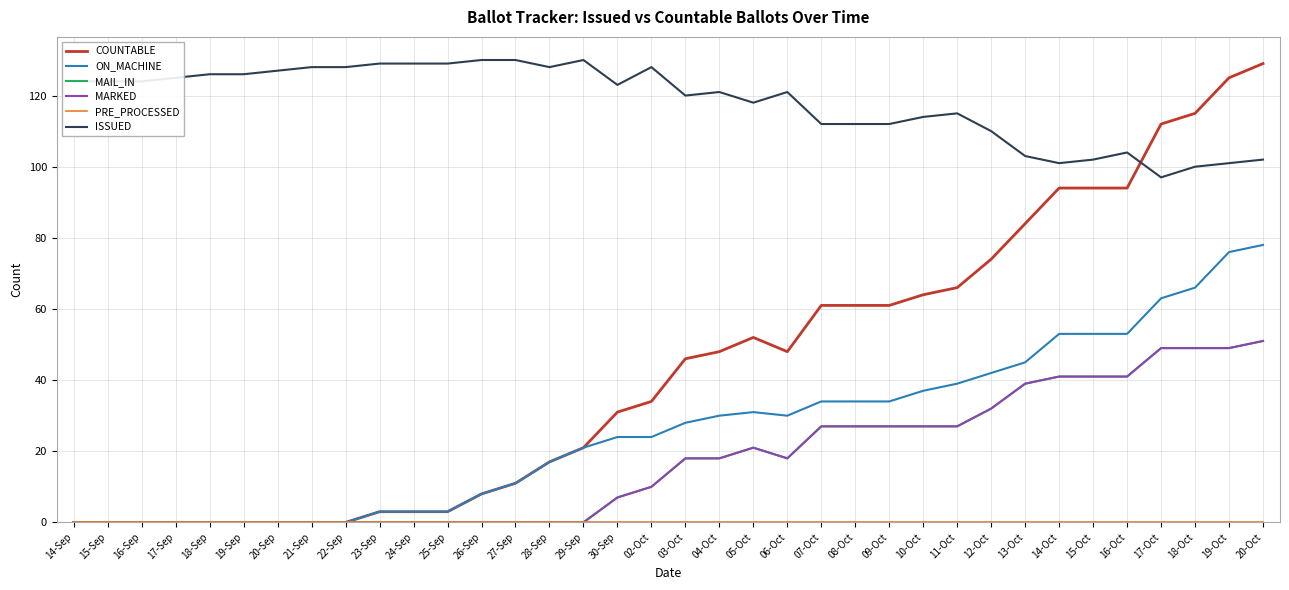

Reading left to right, what are all the values shown in this chart?

COUNTABLE: 14-Sep=0	15-Sep=0	16-Sep=0	17-Sep=0	18-Sep=0	19-Sep=0	20-Sep=0	21-Sep=0	22-Sep=0	23-Sep=3	24-Sep=3	25-Sep=3	26-Sep=8	27-Sep=11	28-Sep=17	29-Sep=21	30-Sep=31	02-Oct=34	03-Oct=46	04-Oct=48	05-Oct=52	06-Oct=48	07-Oct=61	08-Oct=61	09-Oct=61	10-Oct=64	11-Oct=66	12-Oct=74	13-Oct=84	14-Oct=94	15-Oct=94	16-Oct=94	17-Oct=112	18-Oct=115	19-Oct=125	20-Oct=129
ON_MACHINE: 14-Sep=0	15-Sep=0	16-Sep=0	17-Sep=0	18-Sep=0	19-Sep=0	20-Sep=0	21-Sep=0	22-Sep=0	23-Sep=3	24-Sep=3	25-Sep=3	26-Sep=8	27-Sep=11	28-Sep=17	29-Sep=21	30-Sep=24	02-Oct=24	03-Oct=28	04-Oct=30	05-Oct=31	06-Oct=30	07-Oct=34	08-Oct=34	09-Oct=34	10-Oct=37	11-Oct=39	12-Oct=42	13-Oct=45	14-Oct=53	15-Oct=53	16-Oct=53	17-Oct=63	18-Oct=66	19-Oct=76	20-Oct=78
MAIL_IN: 14-Sep=0	15-Sep=0	16-Sep=0	17-Sep=0	18-Sep=0	19-Sep=0	20-Sep=0	21-Sep=0	22-Sep=0	23-Sep=0	24-Sep=0	25-Sep=0	26-Sep=0	27-Sep=0	28-Sep=0	29-Sep=0	30-Sep=7	02-Oct=10	03-Oct=18	04-Oct=18	05-Oct=21	06-Oct=18	07-Oct=27	08-Oct=27	09-Oct=27	10-Oct=27	11-Oct=27	12-Oct=32	13-Oct=39	14-Oct=41	15-Oct=41	16-Oct=41	17-Oct=49	18-Oct=49	19-Oct=49	20-Oct=51
MARKED: 14-Sep=0	15-Sep=0	16-Sep=0	17-Sep=0	18-Sep=0	19-Sep=0	20-Sep=0	21-Sep=0	22-Sep=0	23-Sep=0	24-Sep=0	25-Sep=0	26-Sep=0	27-Sep=0	28-Sep=0	29-Sep=0	30-Sep=7	02-Oct=10	03-Oct=18	04-Oct=18	05-Oct=21	06-Oct=18	07-Oct=27	08-Oct=27	09-Oct=27	10-Oct=27	11-Oct=27	12-Oct=32	13-Oct=39	14-Oct=41	15-Oct=41	16-Oct=41	17-Oct=49	18-Oct=49	19-Oct=49	20-Oct=51
PRE_PROCESSED: 14-Sep=0	15-Sep=0	16-Sep=0	17-Sep=0	18-Sep=0	19-Sep=0	20-Sep=0	21-Sep=0	22-Sep=0	23-Sep=0	24-Sep=0	25-Sep=0	26-Sep=0	27-Sep=0	28-Sep=0	29-Sep=0	30-Sep=0	02-Oct=0	03-Oct=0	04-Oct=0	05-Oct=0	06-Oct=0	07-Oct=0	08-Oct=0	09-Oct=0	10-Oct=0	11-Oct=0	12-Oct=0	13-Oct=0	14-Oct=0	15-Oct=0	16-Oct=0	17-Oct=0	18-Oct=0	19-Oct=0	20-Oct=0
ISSUED: 14-Sep=124	15-Sep=124	16-Sep=124	17-Sep=125	18-Sep=126	19-Sep=126	20-Sep=127	21-Sep=128	22-Sep=128	23-Sep=129	24-Sep=129	25-Sep=129	26-Sep=130	27-Sep=130	28-Sep=128	29-Sep=130	30-Sep=123	02-Oct=128	03-Oct=120	04-Oct=121	05-Oct=118	06-Oct=121	07-Oct=112	08-Oct=112	09-Oct=112	10-Oct=114	11-Oct=115	12-Oct=110	13-Oct=103	14-Oct=101	15-Oct=102	16-Oct=104	17-Oct=97	18-Oct=100	19-Oct=101	20-Oct=102